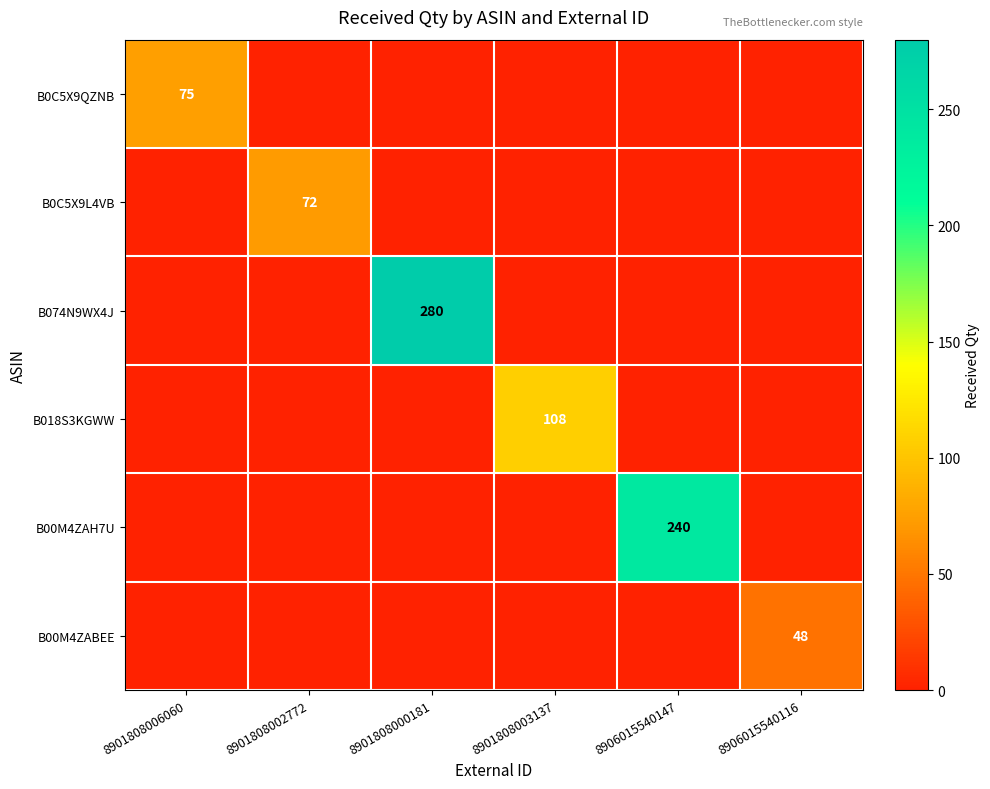

The B074N9WX4J series shows 83 at 8901808000181. True or false?

False